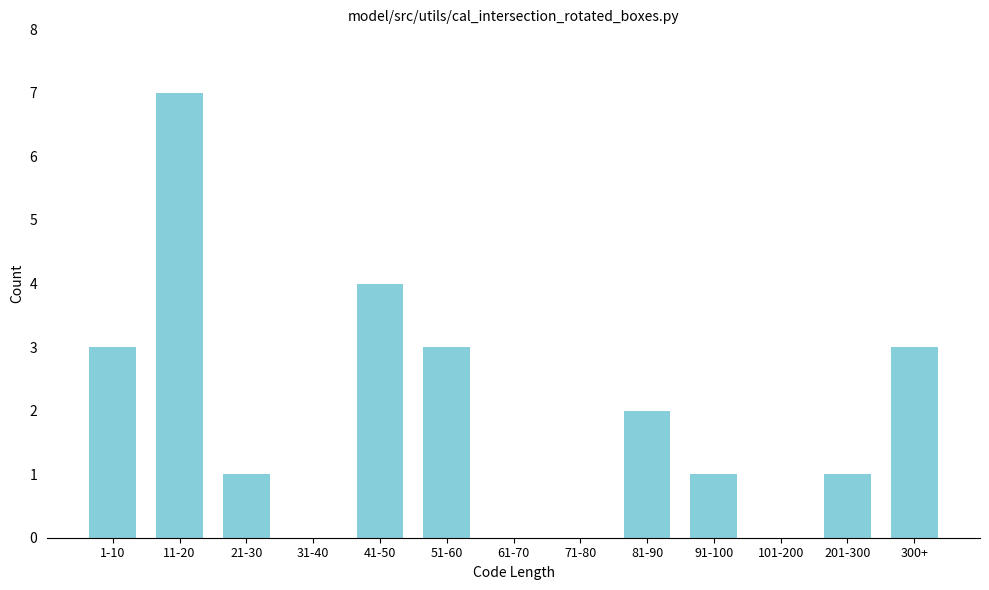

Reading left to right, extract all data points from this chart.

1-10=3	11-20=7	21-30=1	31-40=0	41-50=4	51-60=3	61-70=0	71-80=0	81-90=2	91-100=1	101-200=0	201-300=1	300+=3